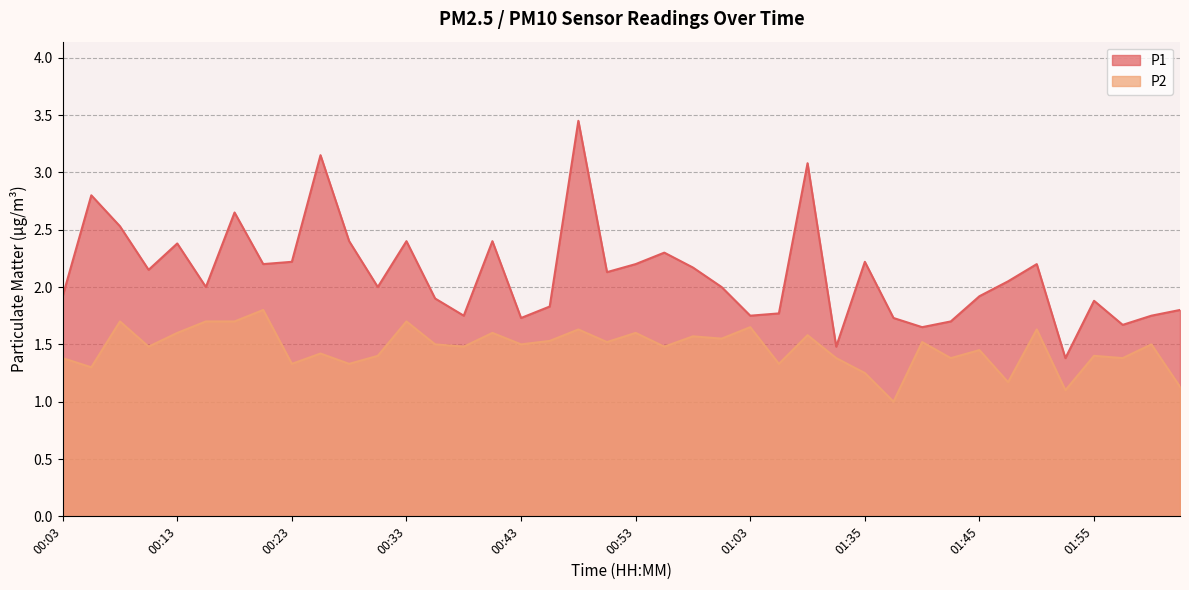

At which label is P2 closest to 1?

01:37